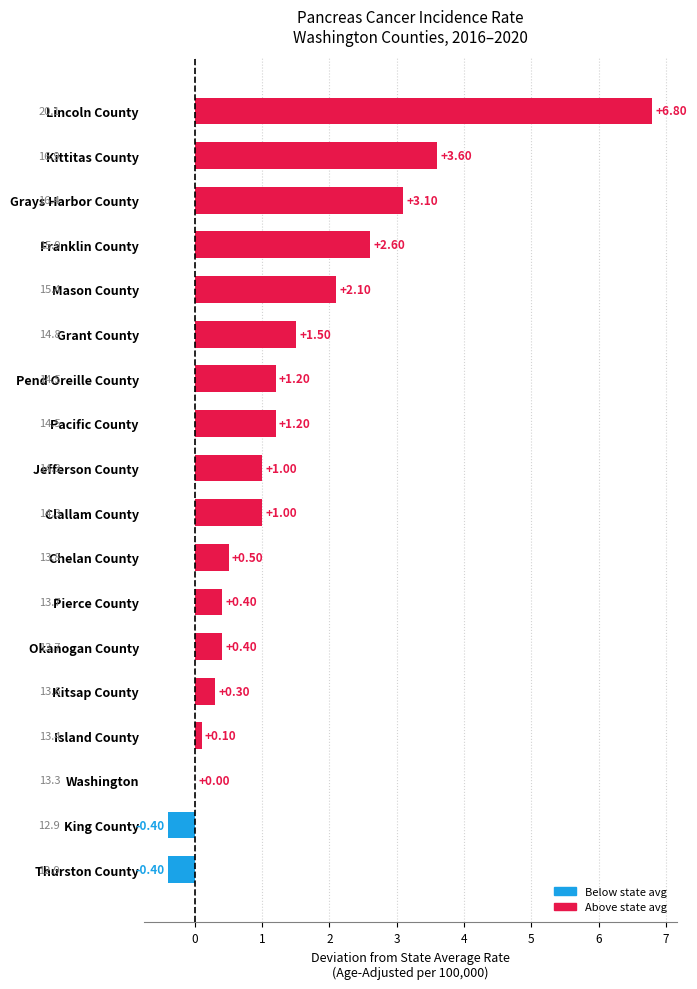

What is the sum of all values?

25.0